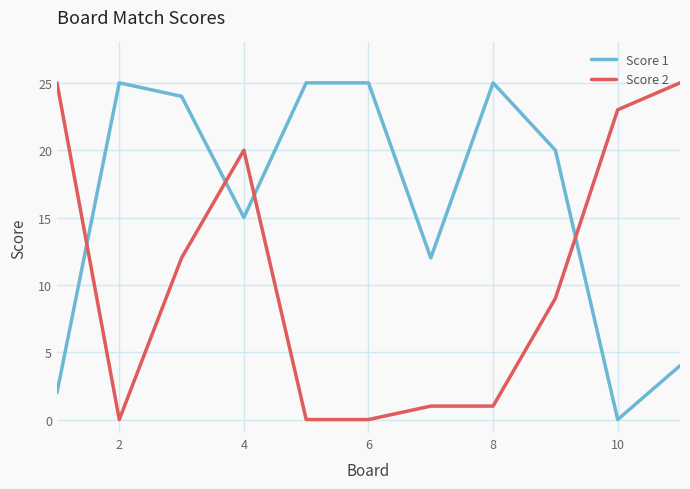

True or false: Score 1 and Score 2 cross at least once.

True